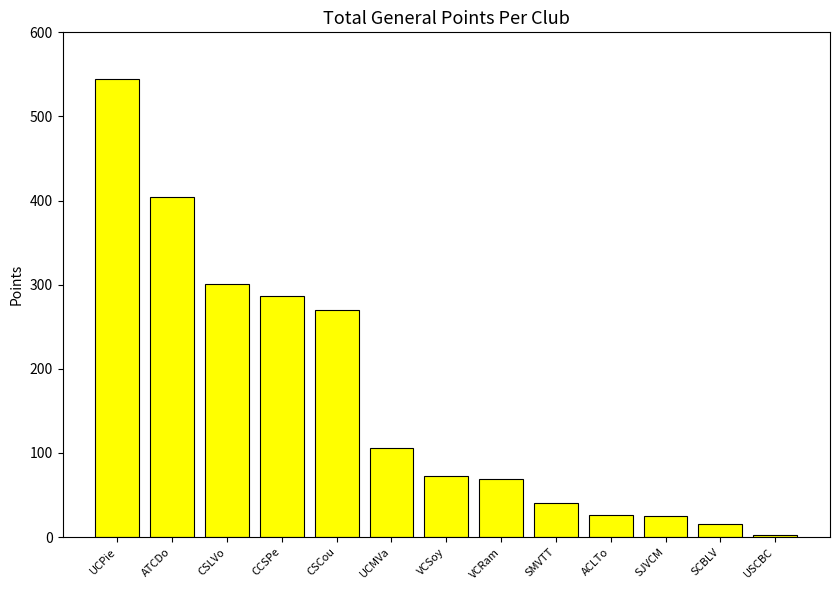

At which category does the chart reach its peak across all series?

UCPie